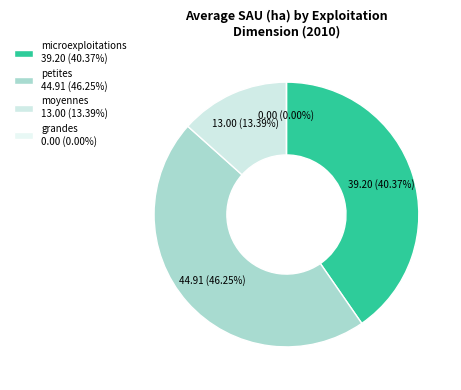

Which category has the biggest portion of the pie?

petites